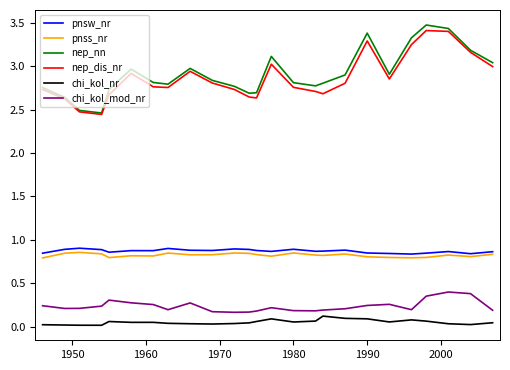

True or false: pnsw_nr and chi_kol_mod_nr intersect in this chart.

False